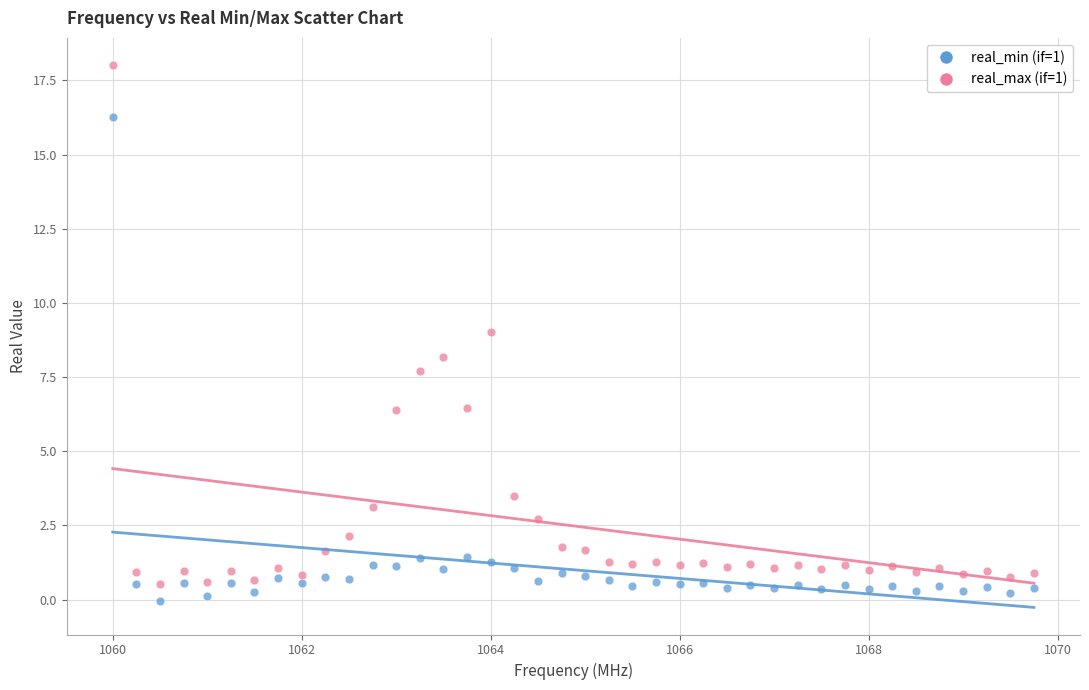

Across all data points, what is the range of Y values (max minus min)?

18.0